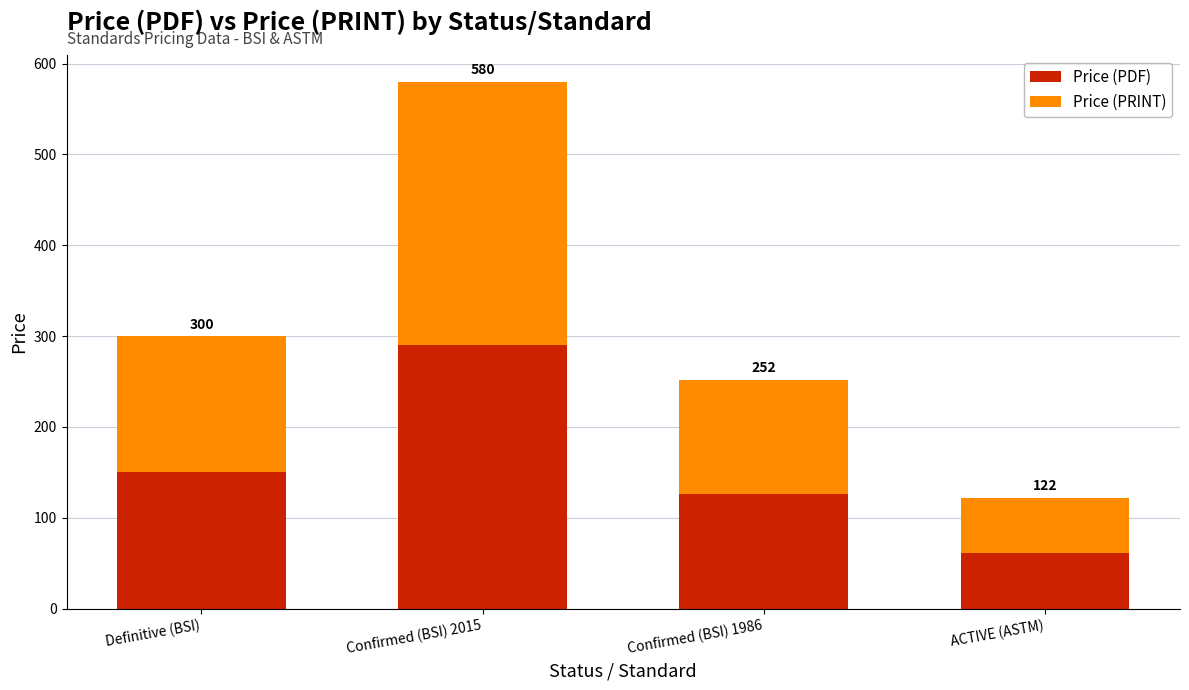

The Price (PRINT) series shows 61 at ACTIVE (ASTM). True or false?

True